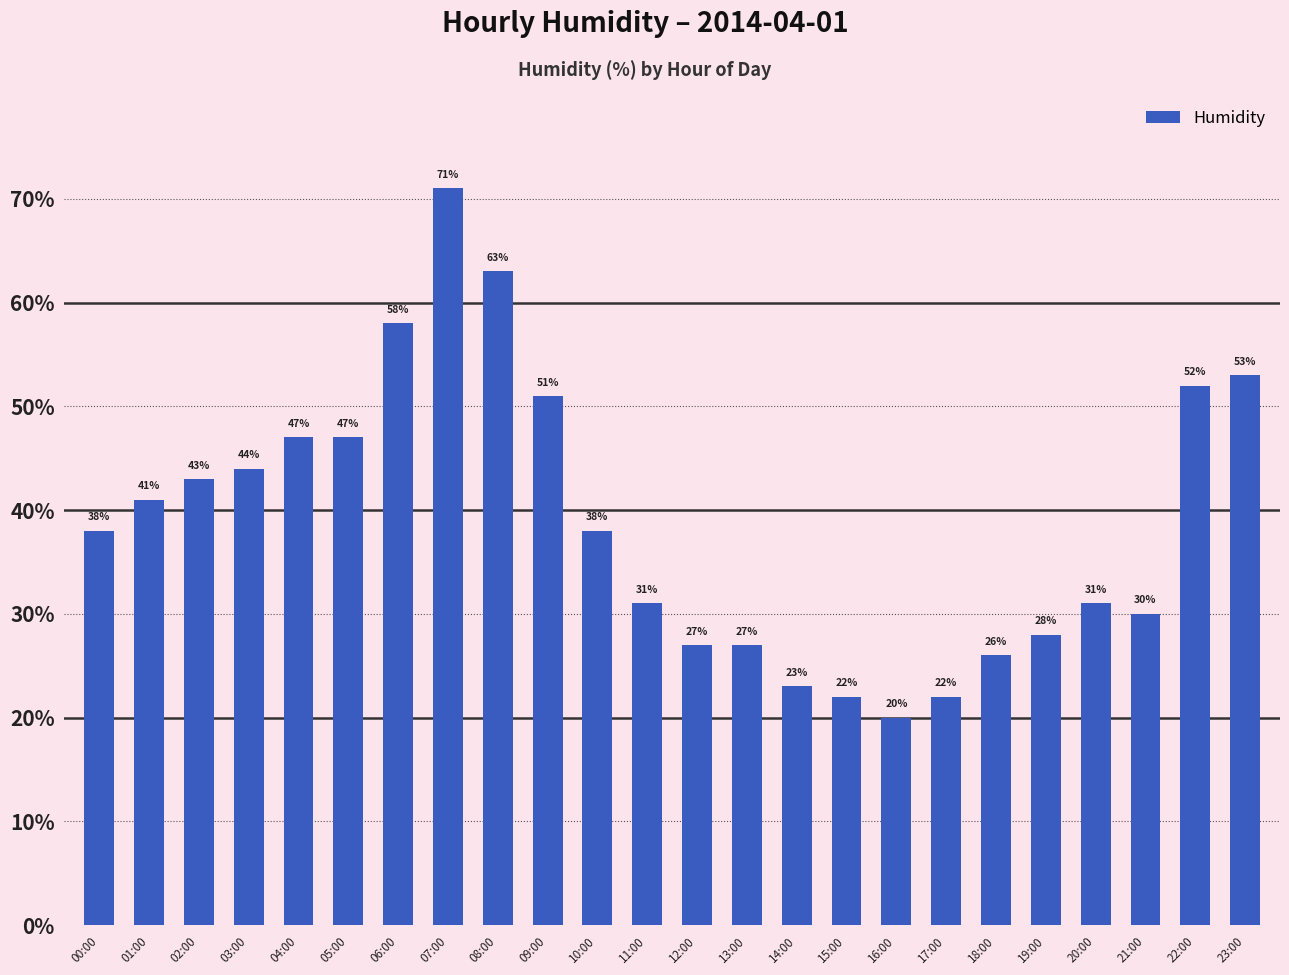

Reading right to left, what are all the values shown in this chart?

23:00=53	22:00=52	21:00=30	20:00=31	19:00=28	18:00=26	17:00=22	16:00=20	15:00=22	14:00=23	13:00=27	12:00=27	11:00=31	10:00=38	09:00=51	08:00=63	07:00=71	06:00=58	05:00=47	04:00=47	03:00=44	02:00=43	01:00=41	00:00=38